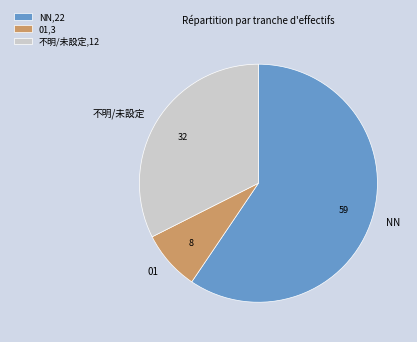

What is the ratio of the value at NN to the value at 不明/未設定?

1.8